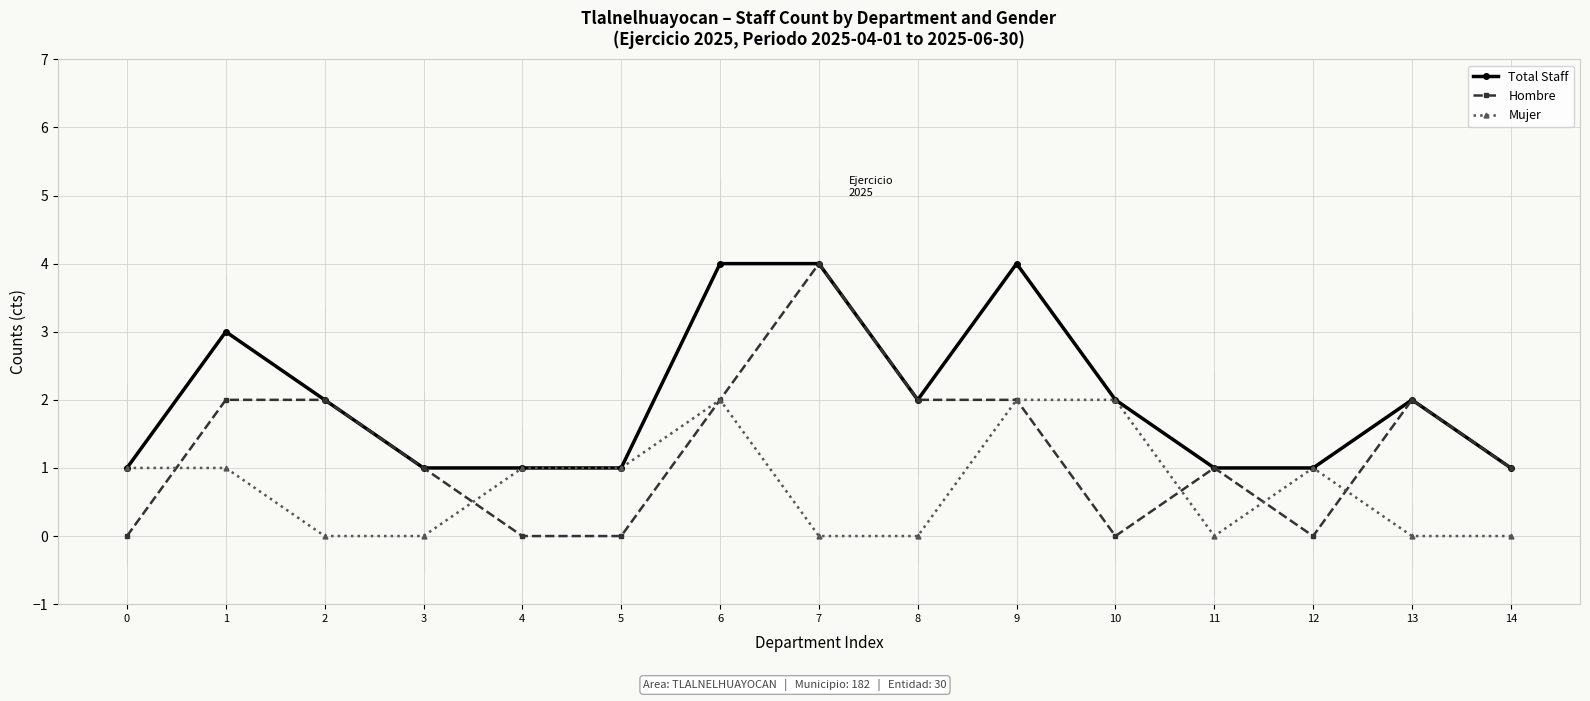

Reading left to right, what are all the values shown in this chart?

Total Staff: 0=1	1=3	2=2	3=1	4=1	5=1	6=4	7=4	8=2	9=4	10=2	11=1	12=1	13=2	14=1
Hombre: 0=0	1=2	2=2	3=1	4=0	5=0	6=2	7=4	8=2	9=2	10=0	11=1	12=0	13=2	14=1
Mujer: 0=1	1=1	2=0	3=0	4=1	5=1	6=2	7=0	8=0	9=2	10=2	11=0	12=1	13=0	14=0